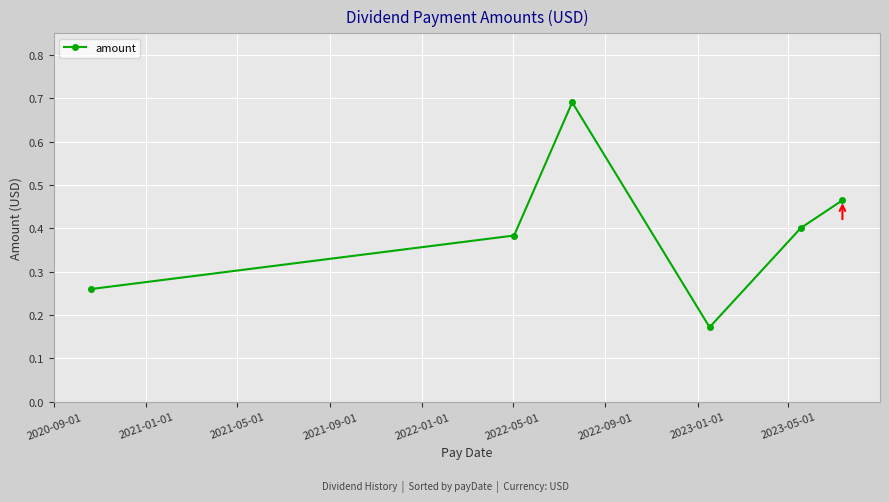

How many values are between 0 and 1?

6